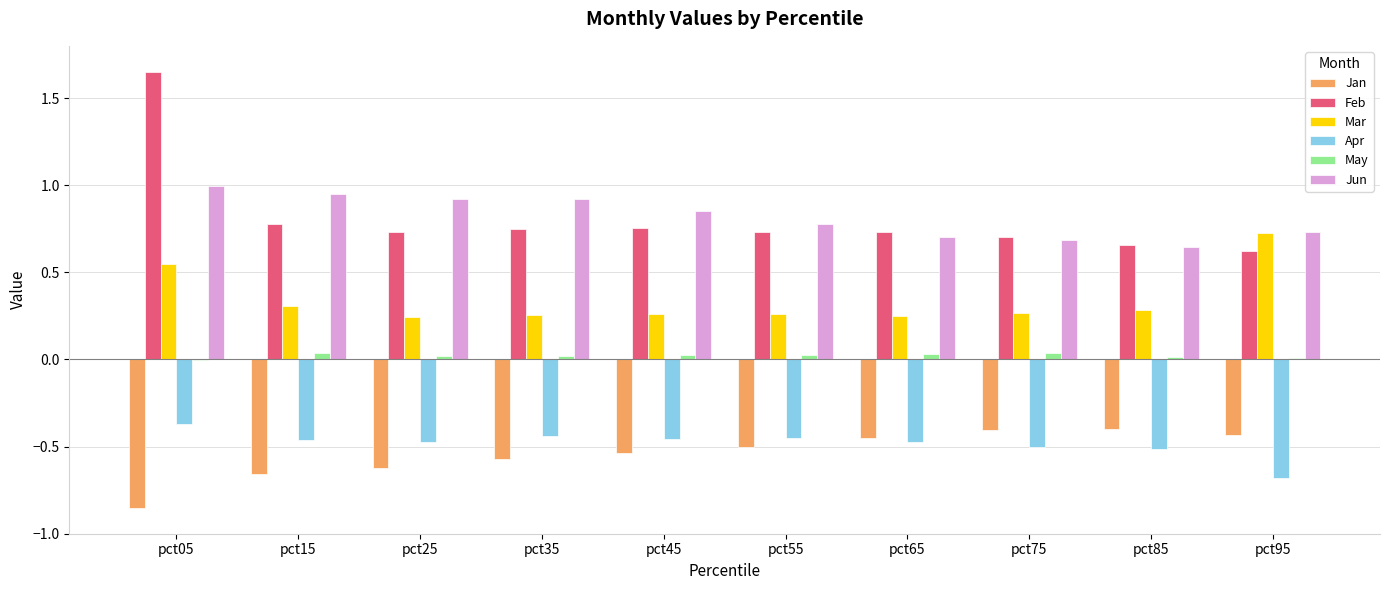

At which category is the sum across all series the highest?

pct05